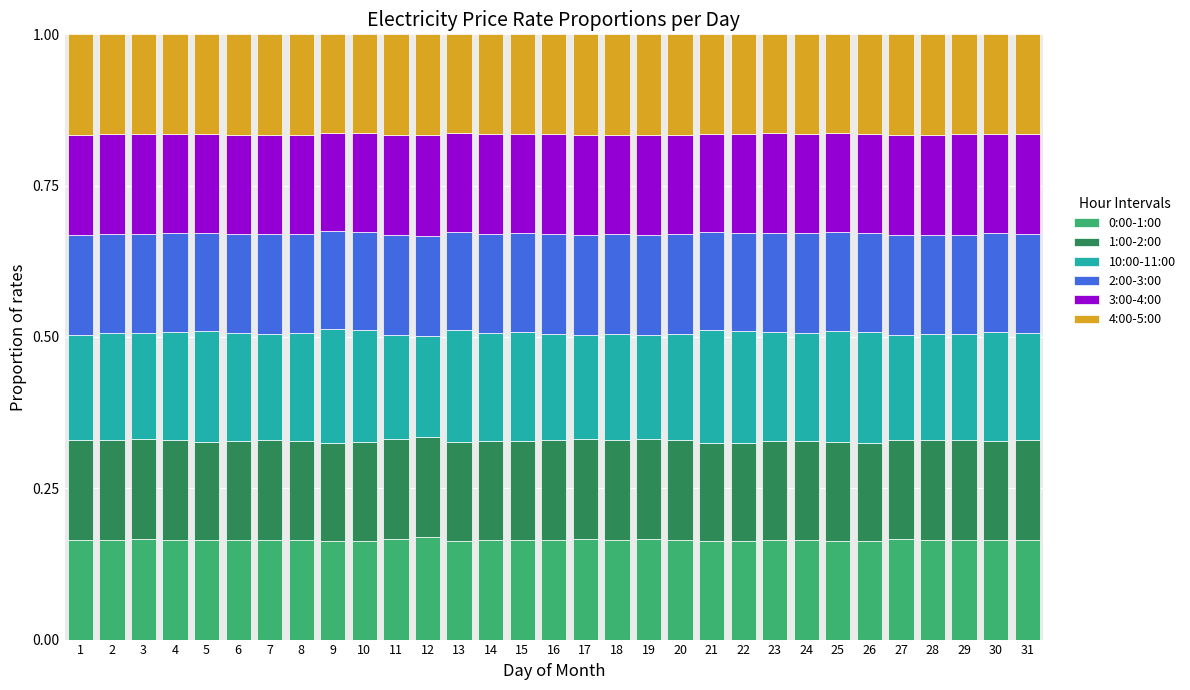

What is the sum of the 0:00-1:00 values at 9 and 19?

0.3